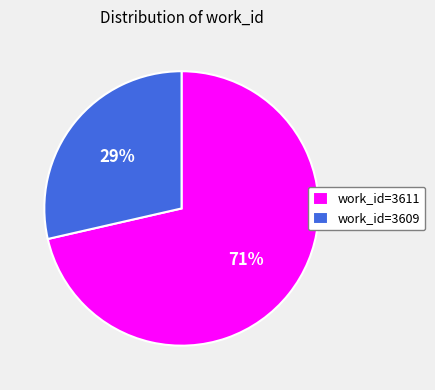

True or false: work_id=3611 accounts for 84% of the total.

False